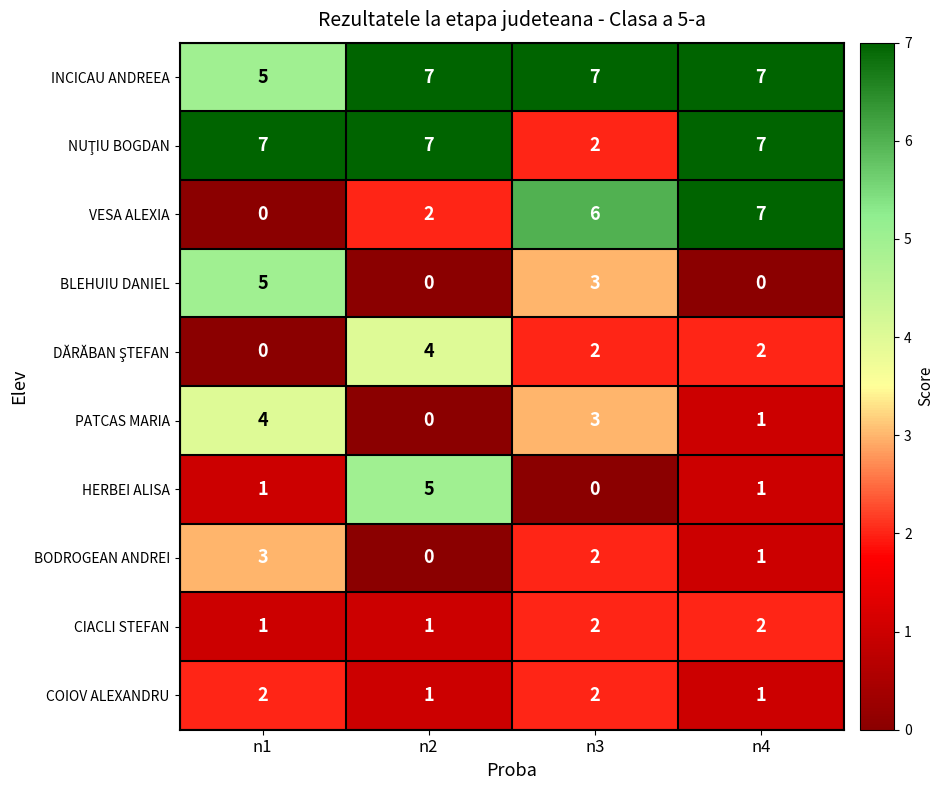

How many categories are shown in the chart?

4